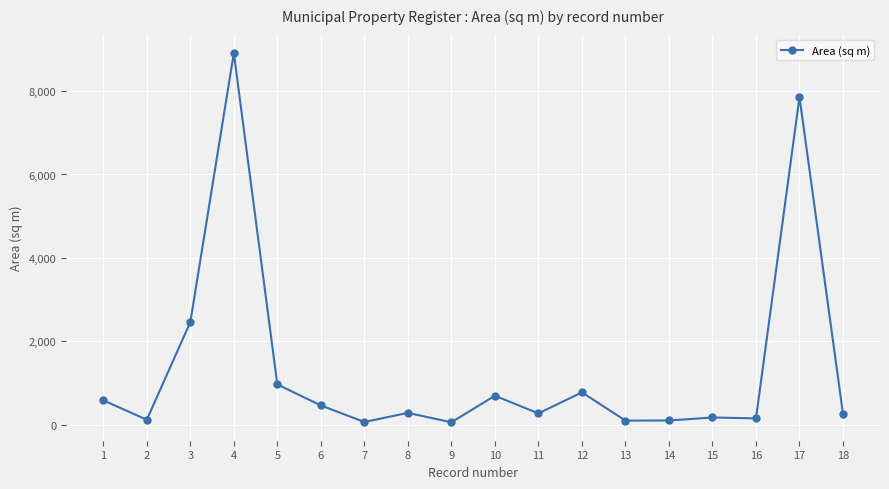

How many lines are shown in the chart?

1